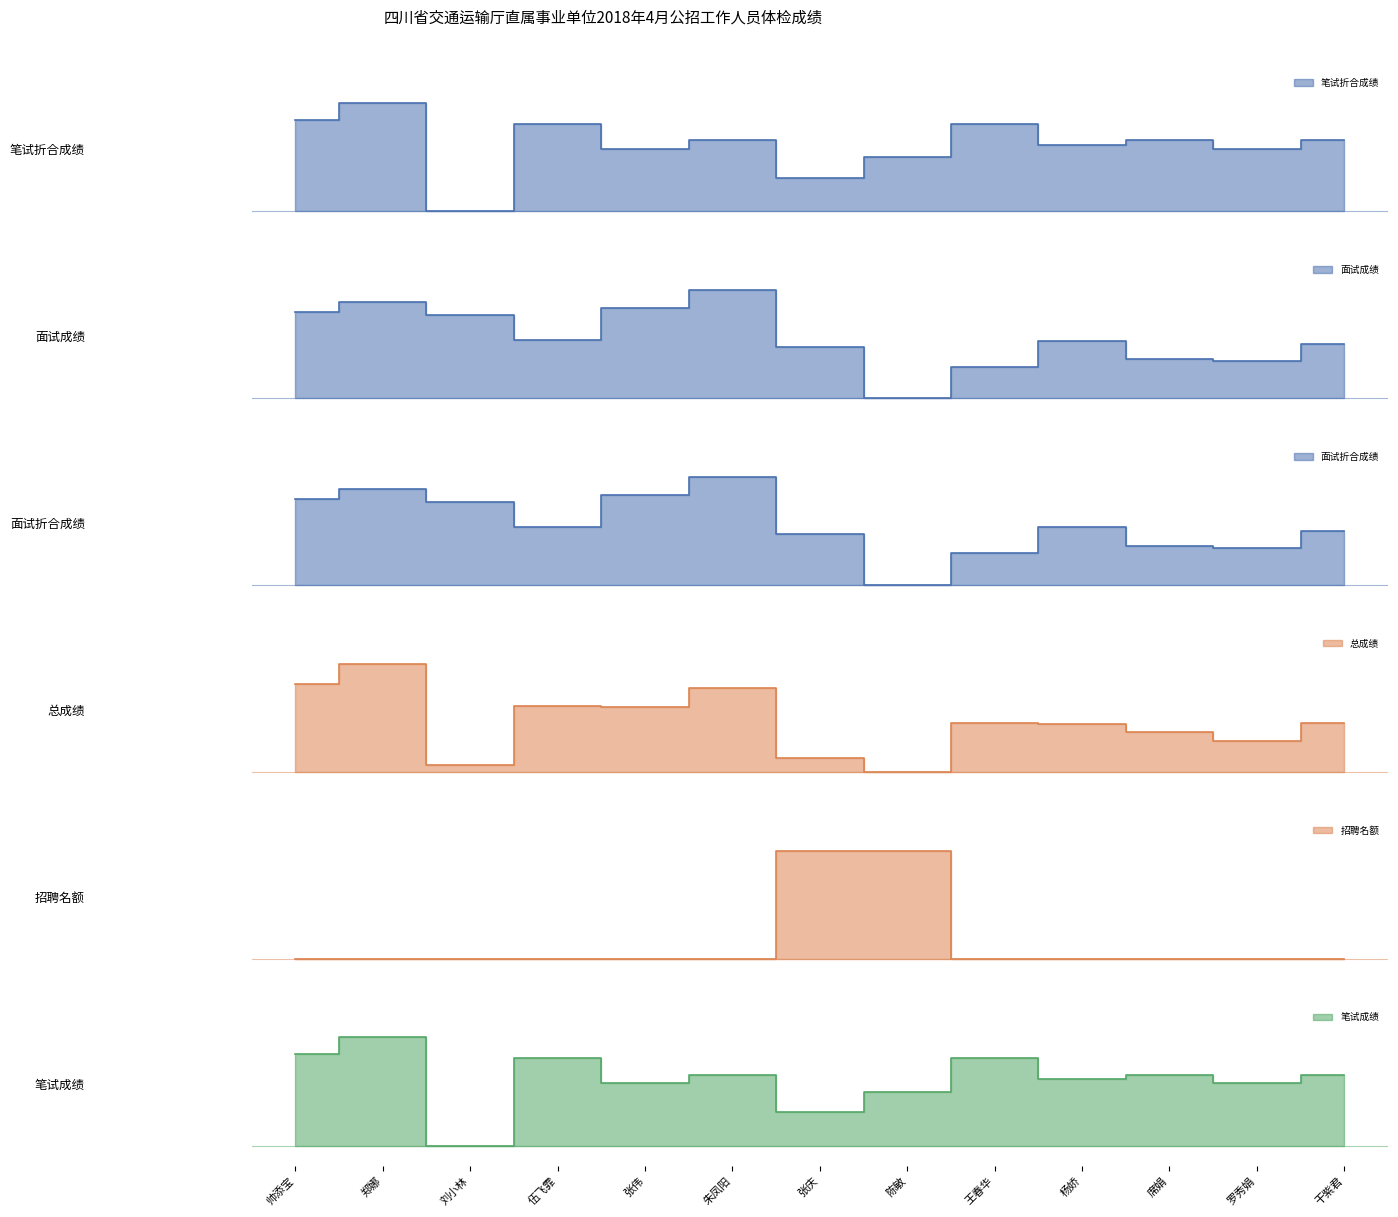

The value of 总成绩 at 陈敏 is 0.0. True or false?

True